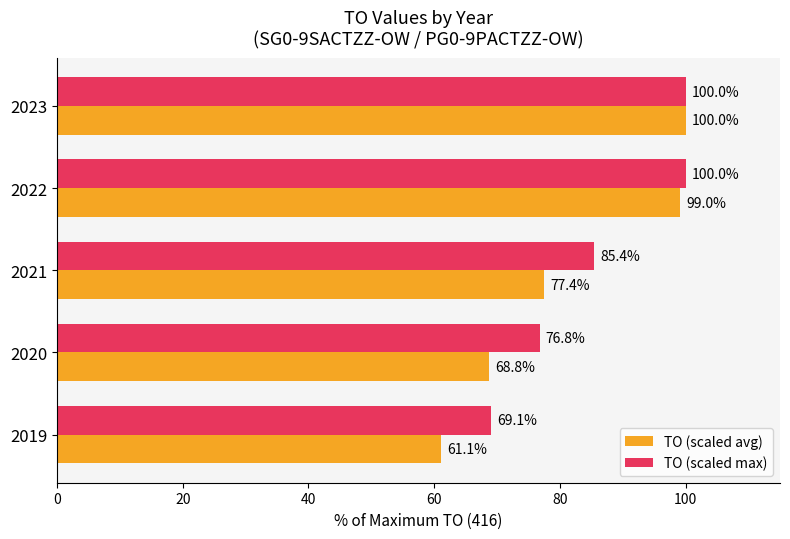

The TO (scaled max) series shows 100.0 at 2023. True or false?

True